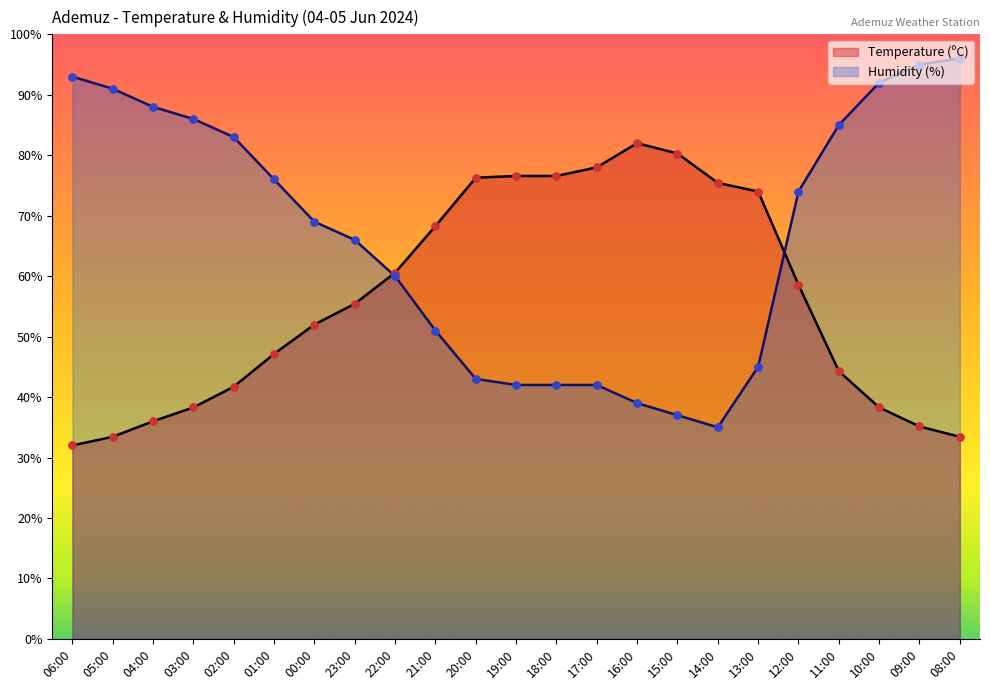

Which series has the largest total across all categories?

Humidity (%)